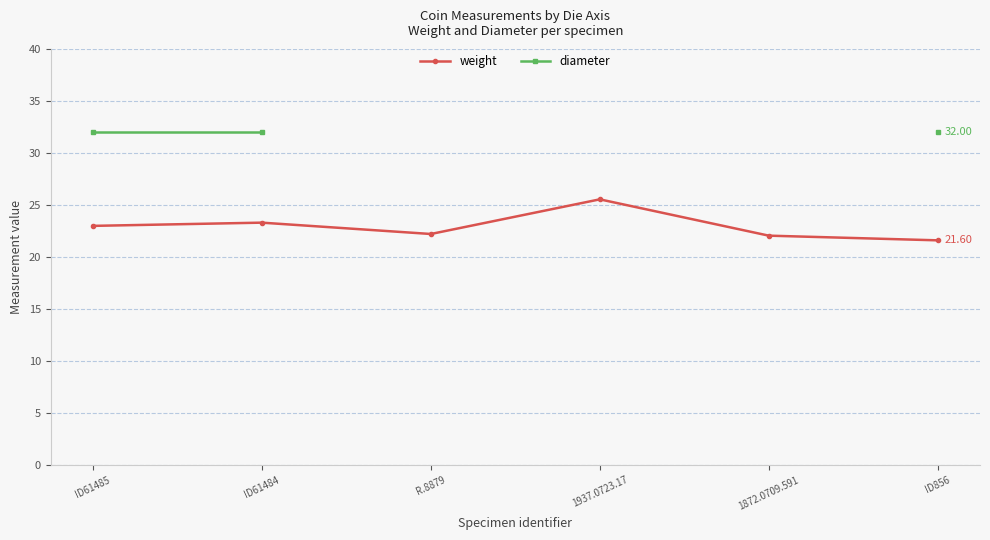

Read the diameter value at ID856.

32.0